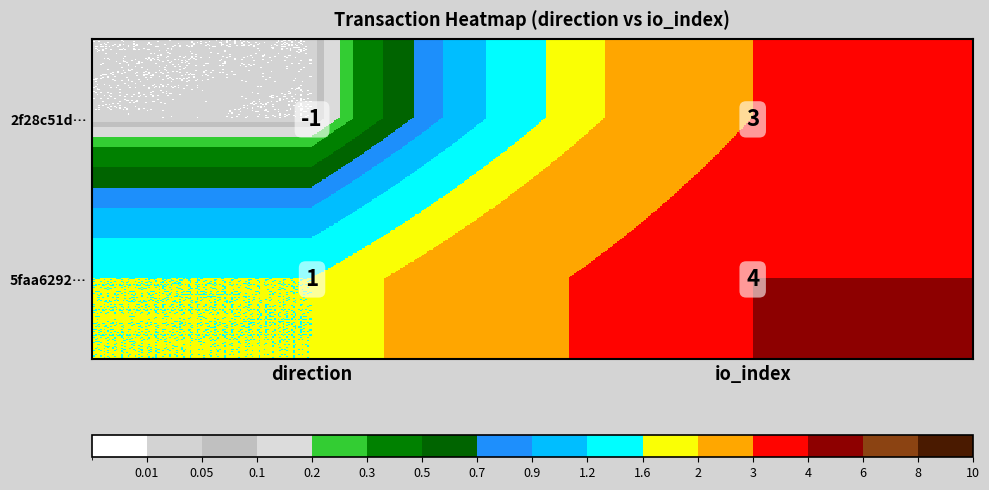

Reading left to right, extract all data points from this chart.

2f28c51d…: -1	3
5faa6292…: 1	4